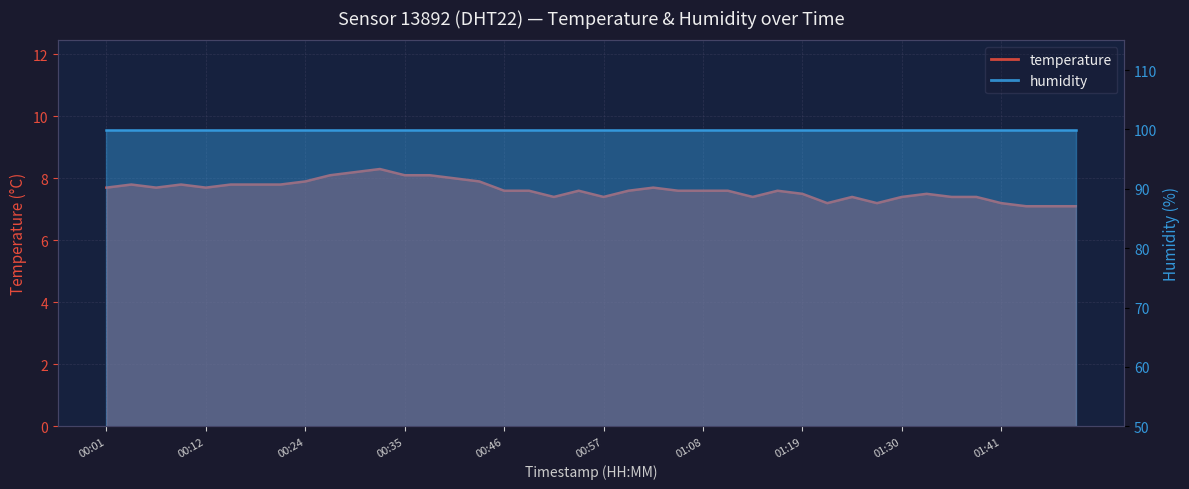

How many points are higher than both their immediate neighbors (excluding endpoints)?

8